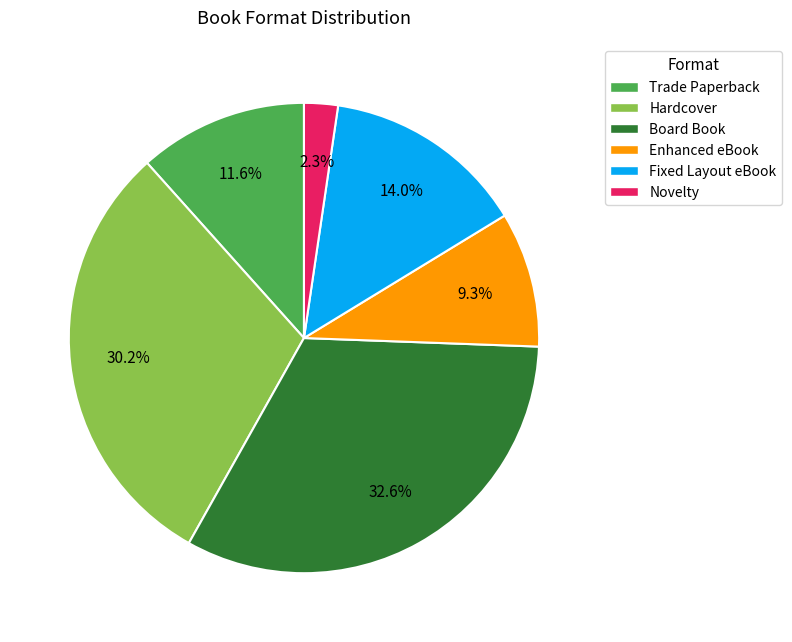

How many slices are in this pie chart?

6